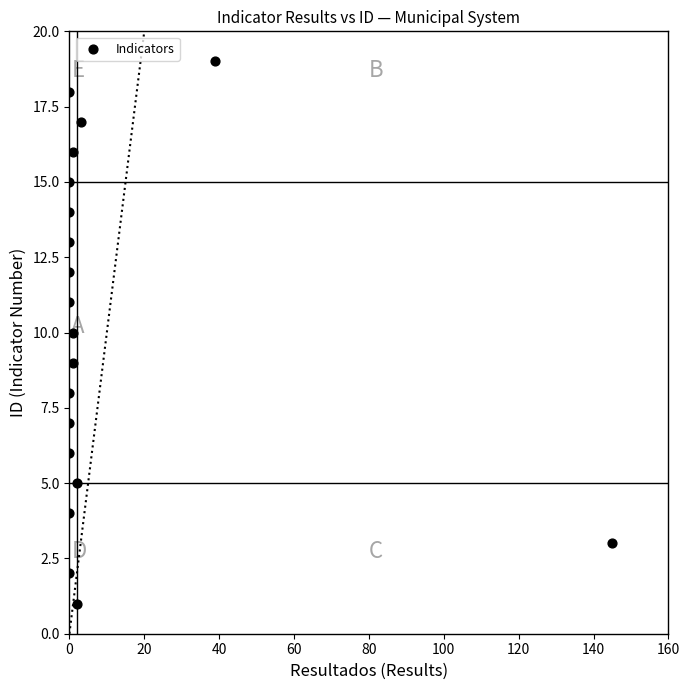

What is the range of X values (max minus min)?

145